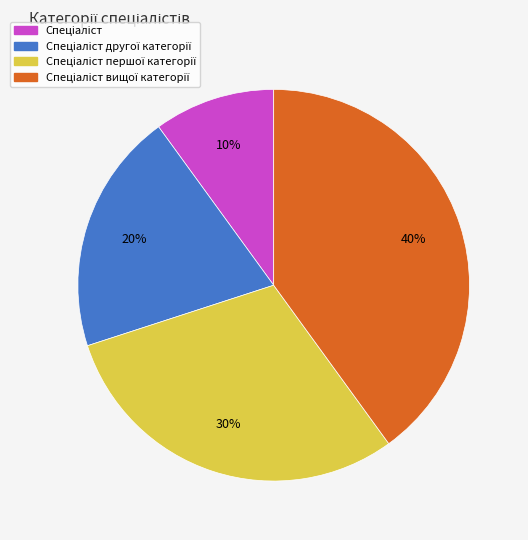

Does any single category account for the majority?

No